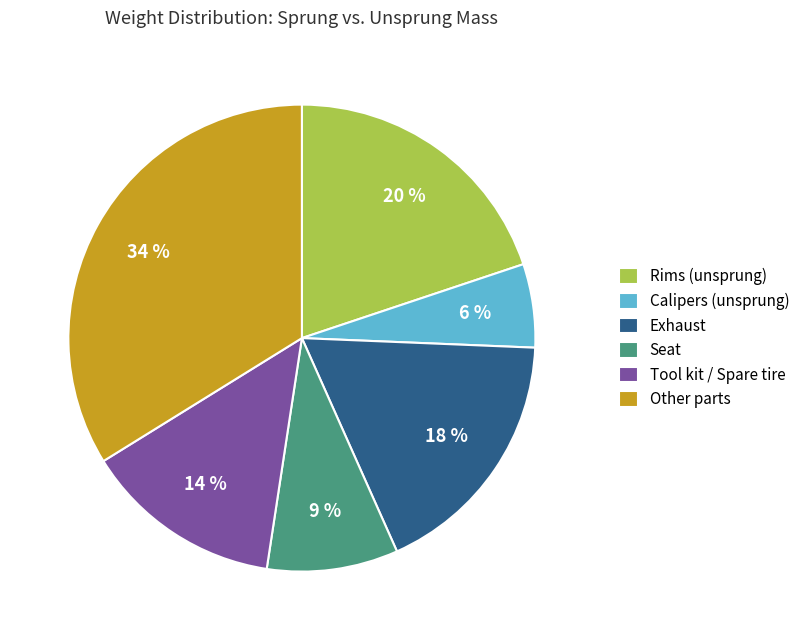

The Tool kit / Spare tire slice represents 14% of the pie. True or false?

True